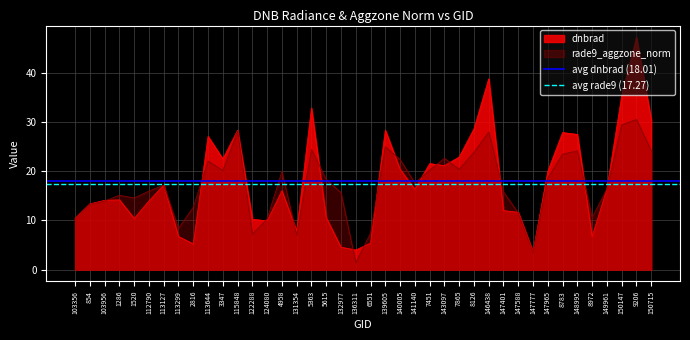

Is the value of rade9_aggzone_norm at 136311 greater than the value of dnbrad at 5363?

No